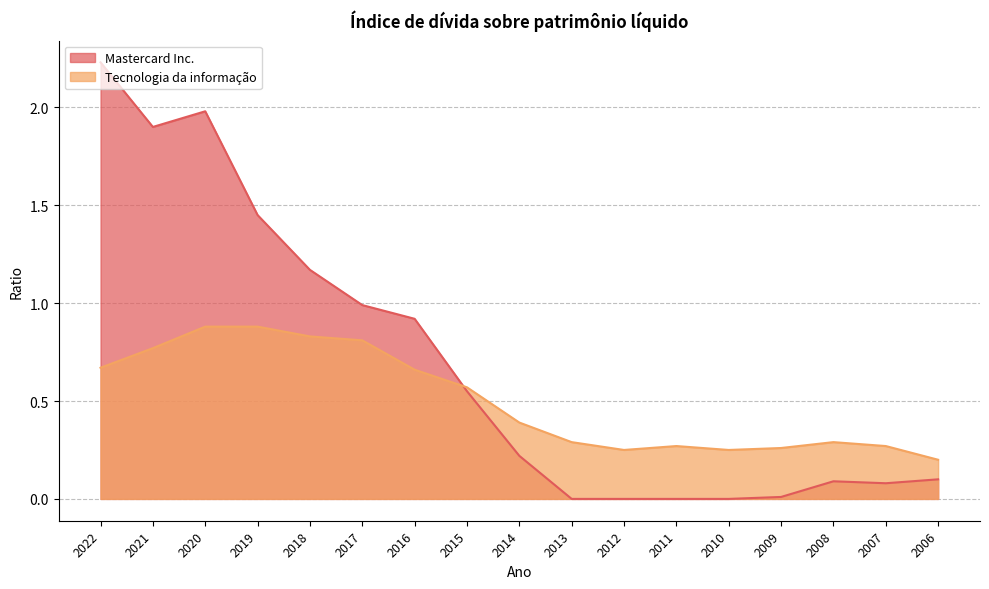

Between 2019 and 2015, which series saw the biggest shift?

Mastercard Inc.